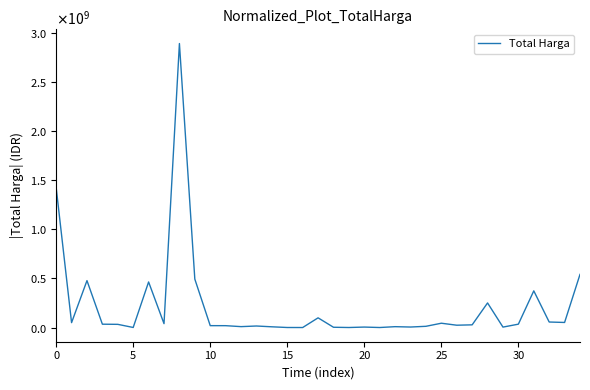

Does the chart have visible grid lines?

No